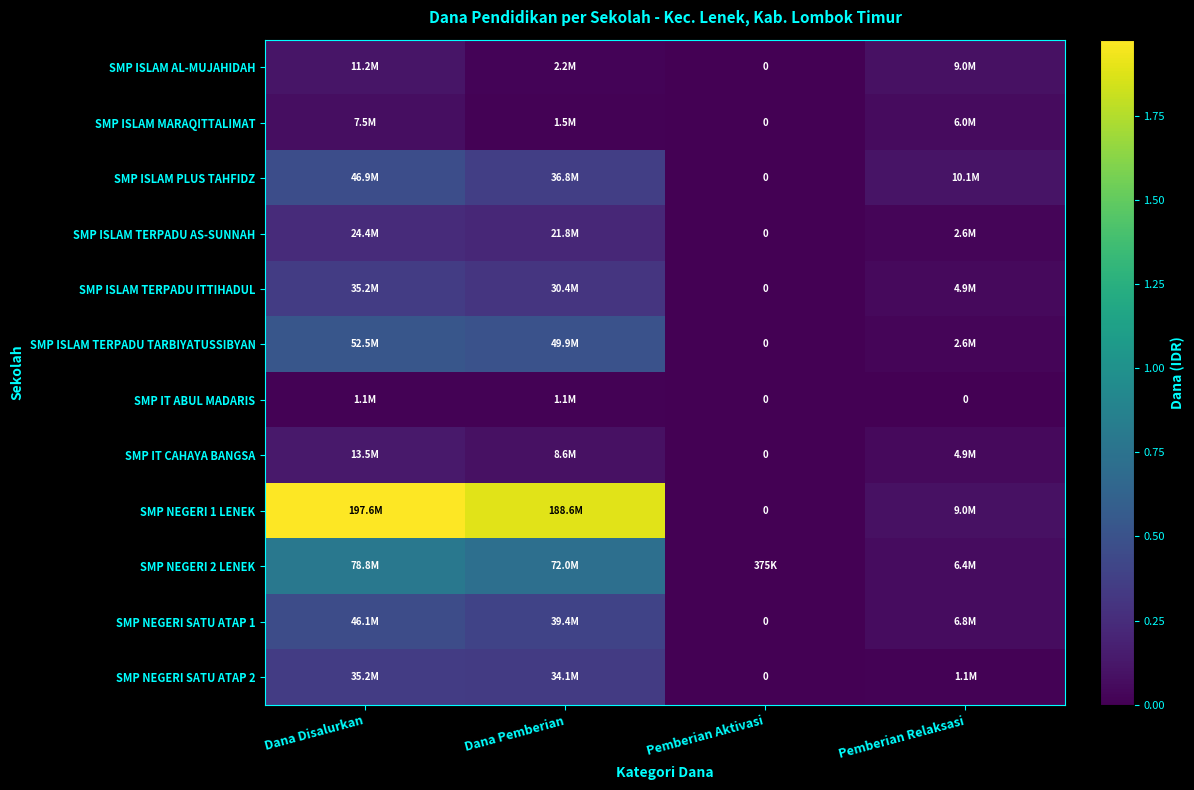

At which category is the sum across all series the highest?

Dana Disalurkan